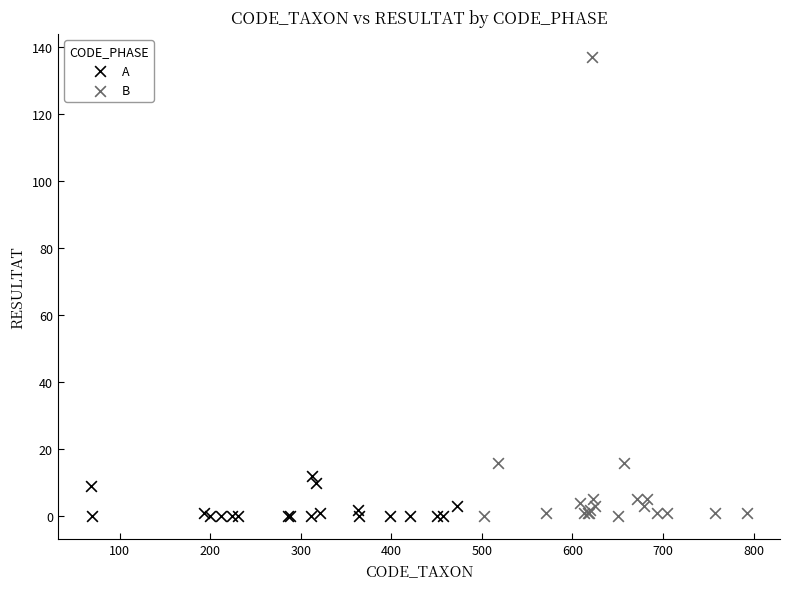

What are all the series names shown in the legend?

A, B